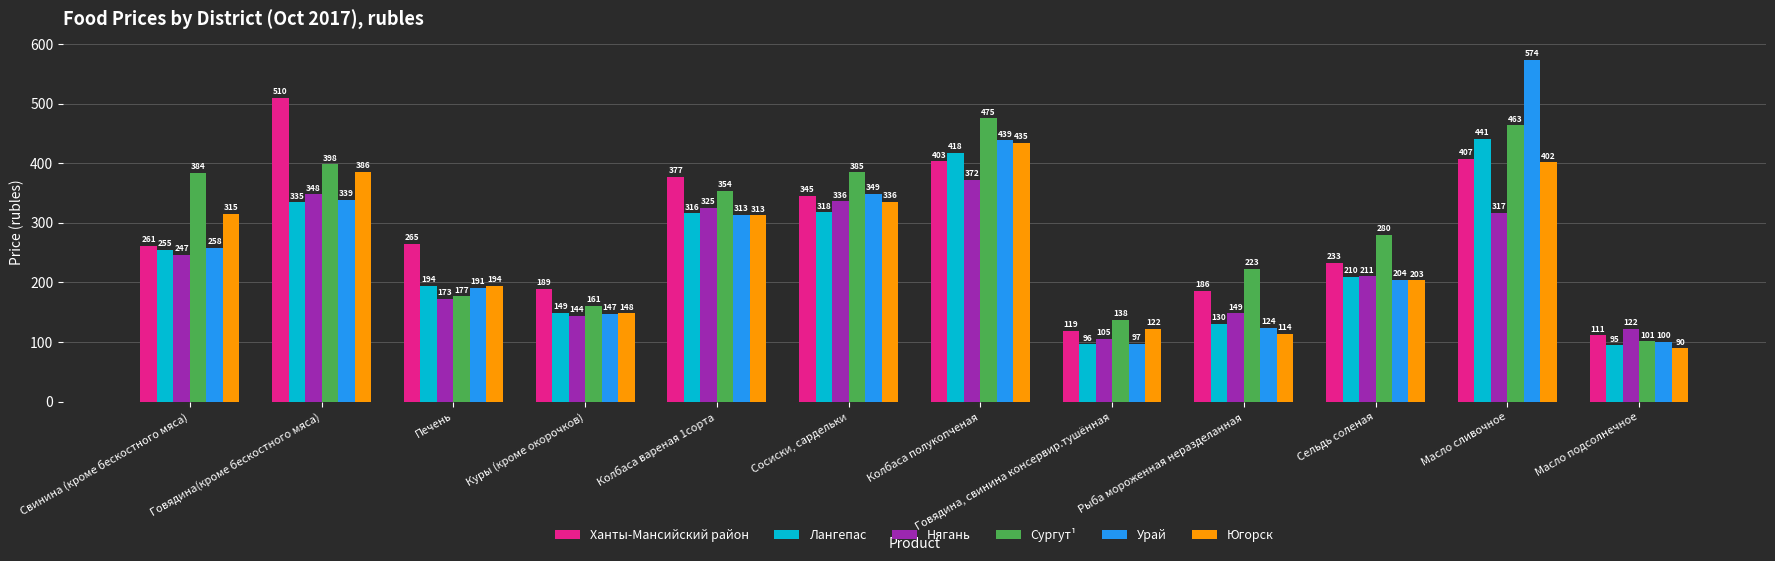

What is the label of the 5th bar from the right?

Говядина, свинина консервир.тушённая